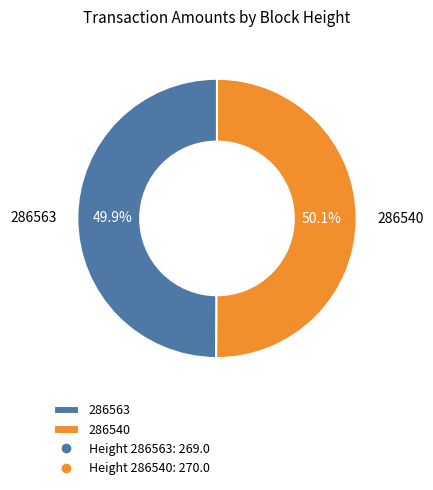

The 286563 slice represents 44% of the pie. True or false?

False